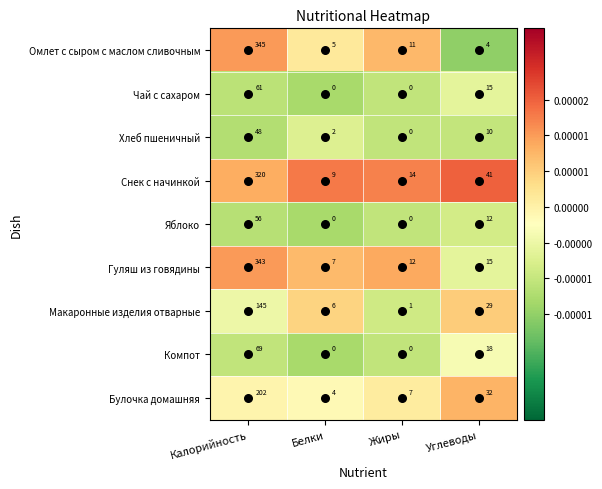

The value of Булочка домашняя at Калорийность is 202. True or false?

True